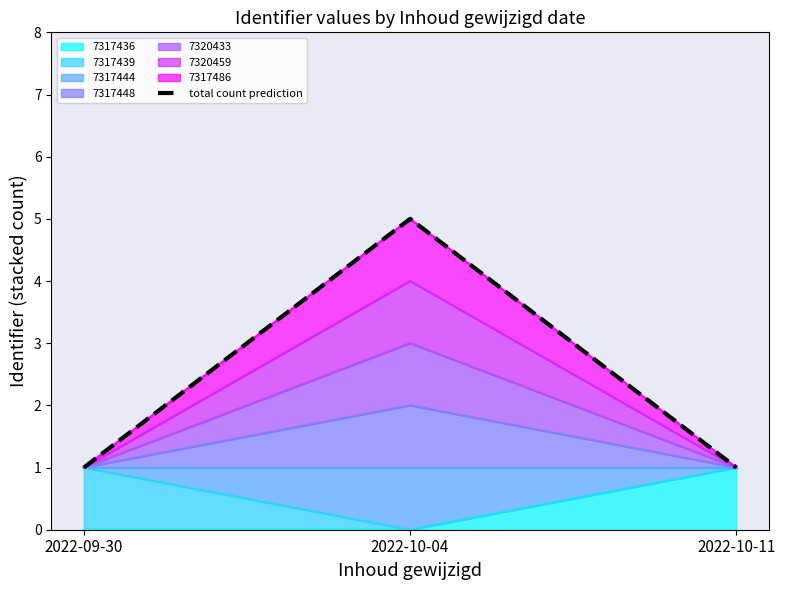

Which category has the lowest value across all series?

2022-09-30